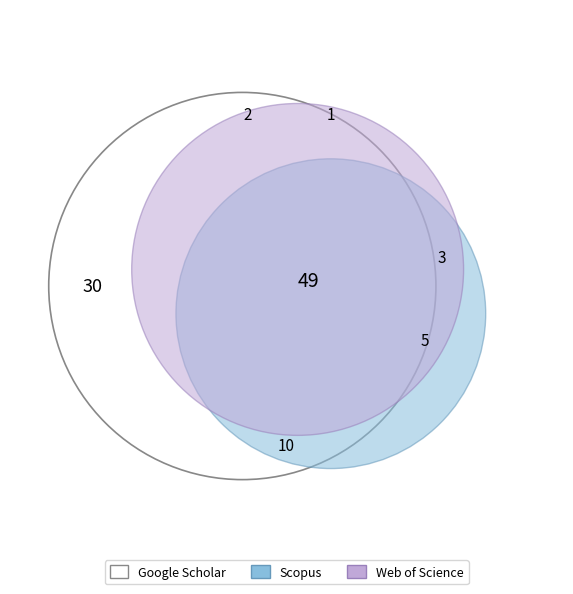

Do 4 and 3 together represent more than half of the pie?

No